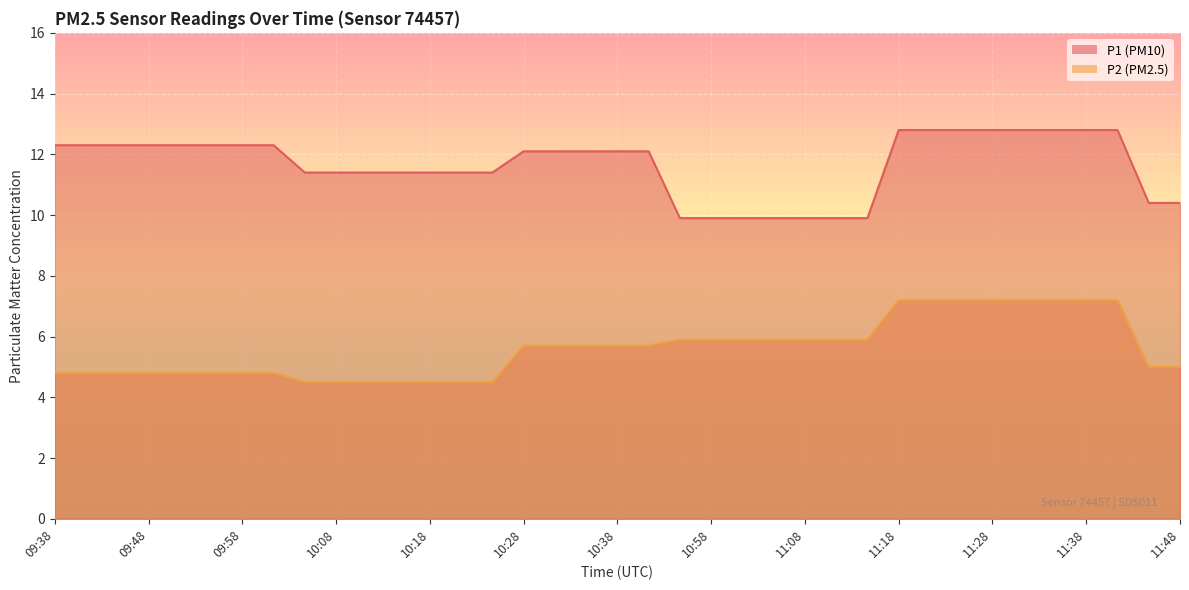

True or false: P1 and P2 cross at least once.

False